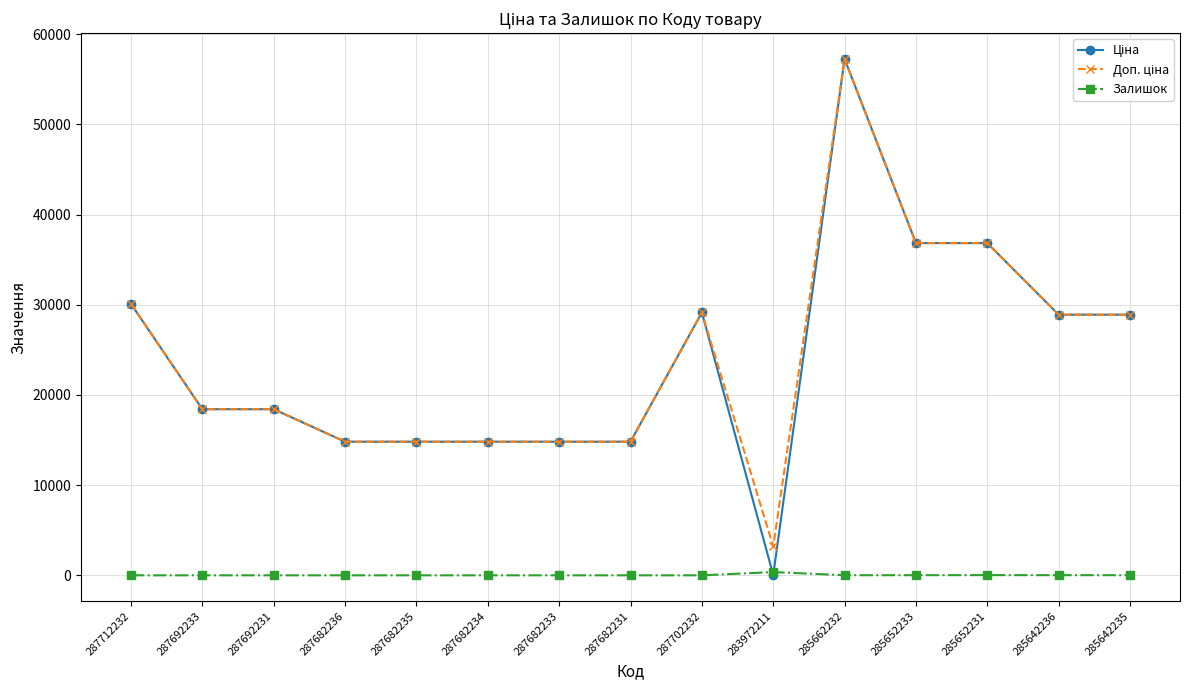

Which category has the highest value across all series?

285662232